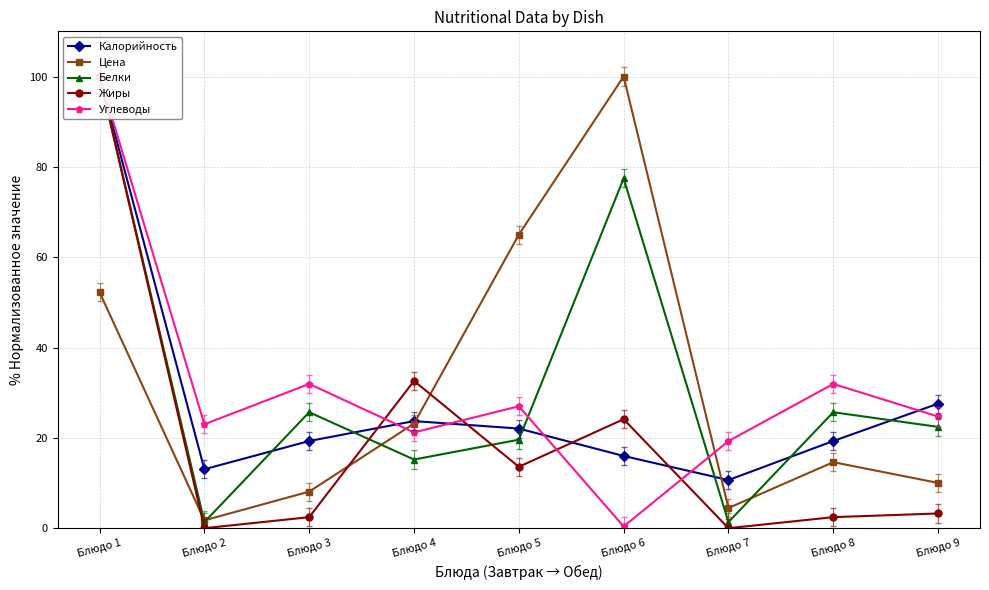

Reading left to right, what are all the values shown in this chart?

Калорийность: Блюдо 1=100.0	Блюдо 2=13.1	Блюдо 3=19.3	Блюдо 4=23.7	Блюдо 5=22.1	Блюдо 6=16.0	Блюдо 7=10.7	Блюдо 8=19.3	Блюдо 9=27.6
Цена: Блюдо 1=52.2	Блюдо 2=1.7	Блюдо 3=8.1	Блюдо 4=23.2	Блюдо 5=65.0	Блюдо 6=100.0	Блюдо 7=4.5	Блюдо 8=14.6	Блюдо 9=10.0
Белки: Блюдо 1=100.0	Блюдо 2=1.4	Блюдо 3=25.7	Блюдо 4=15.2	Блюдо 5=19.6	Блюдо 6=77.4	Блюдо 7=1.4	Блюдо 8=25.7	Блюдо 9=22.4
Жиры: Блюдо 1=100.0	Блюдо 2=0.0	Блюдо 3=2.4	Блюдо 4=32.6	Блюдо 5=13.6	Блюдо 6=24.1	Блюдо 7=0.0	Блюдо 8=2.4	Блюдо 9=3.3
Углеводы: Блюдо 1=100.0	Блюдо 2=23.0	Блюдо 3=31.9	Блюдо 4=21.2	Блюдо 5=27.0	Блюдо 6=0.4	Блюдо 7=19.3	Блюдо 8=31.9	Блюдо 9=24.7